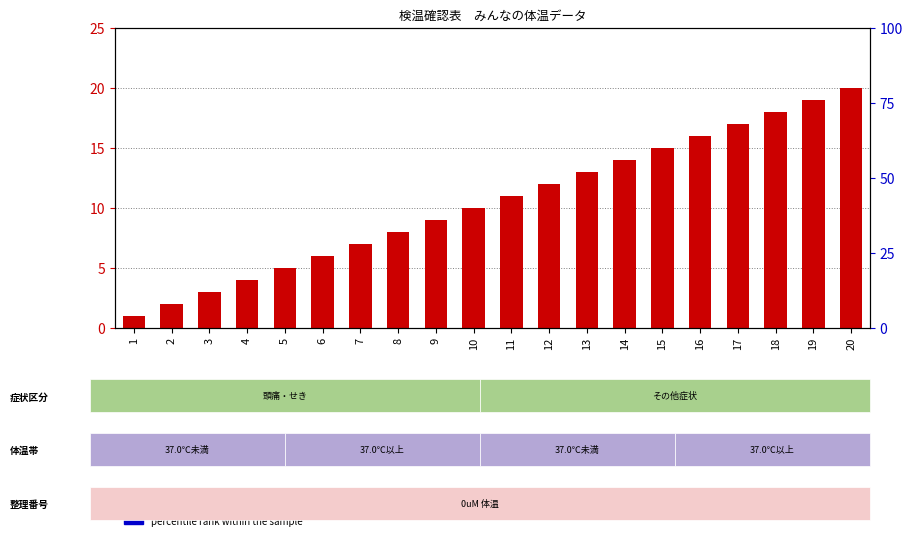

What is the value of the 12th bar from the left?

12